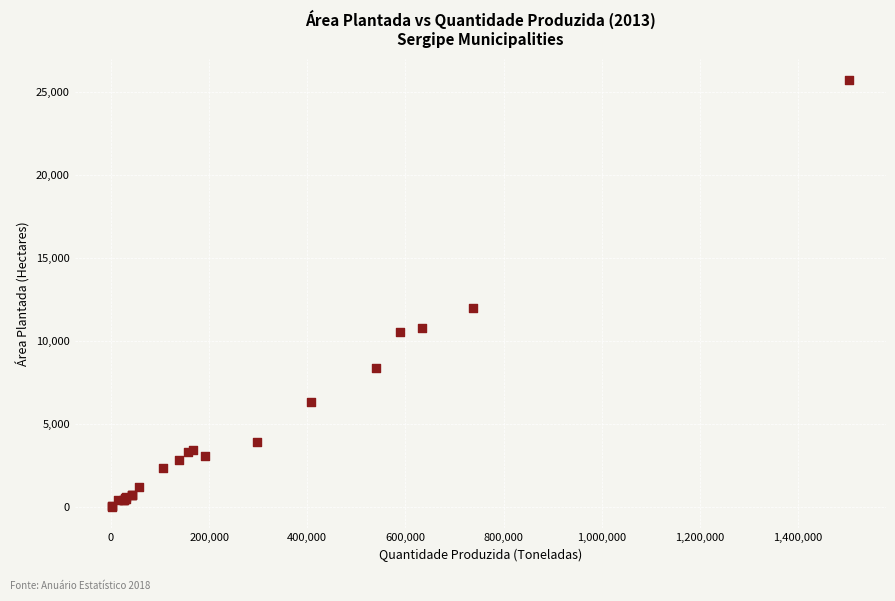

What Y value in the scatter plot is closest to 12883?

11990